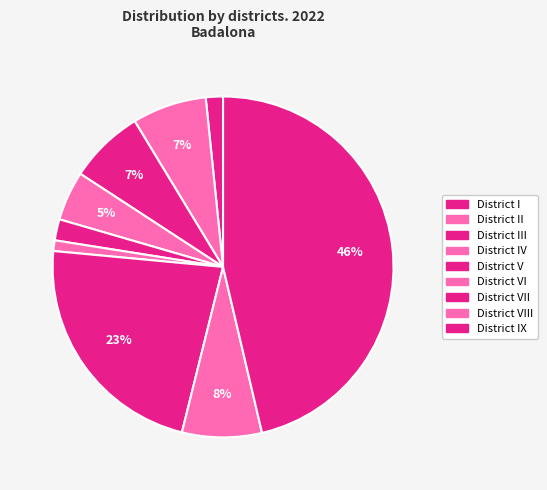

Count the number of slices in the pie.

9